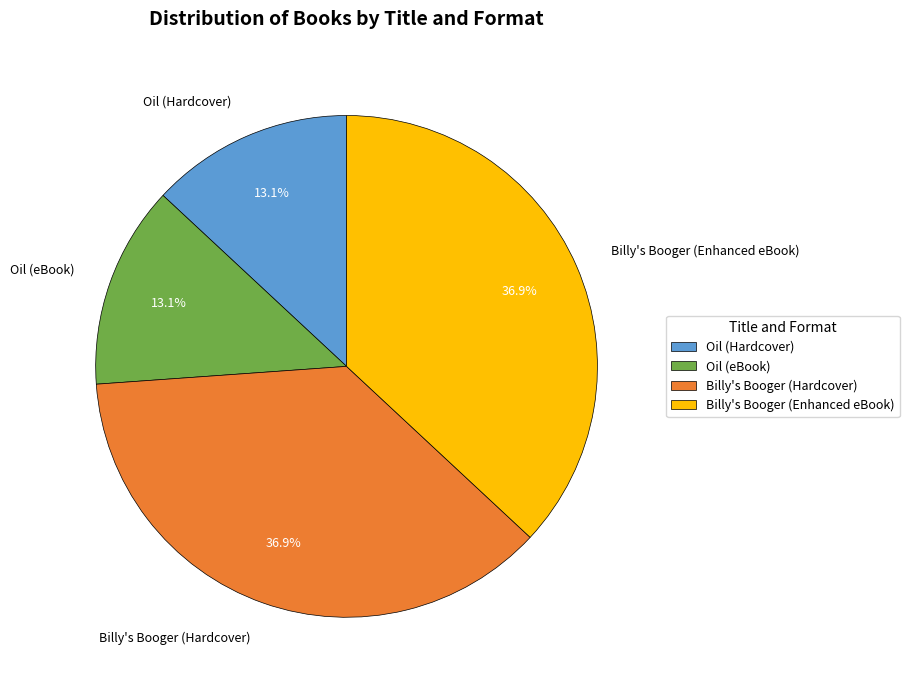

To the nearest percent, what is the difference between the Billy's Booger (Hardcover) and Oil (eBook) slice percentages?

24%